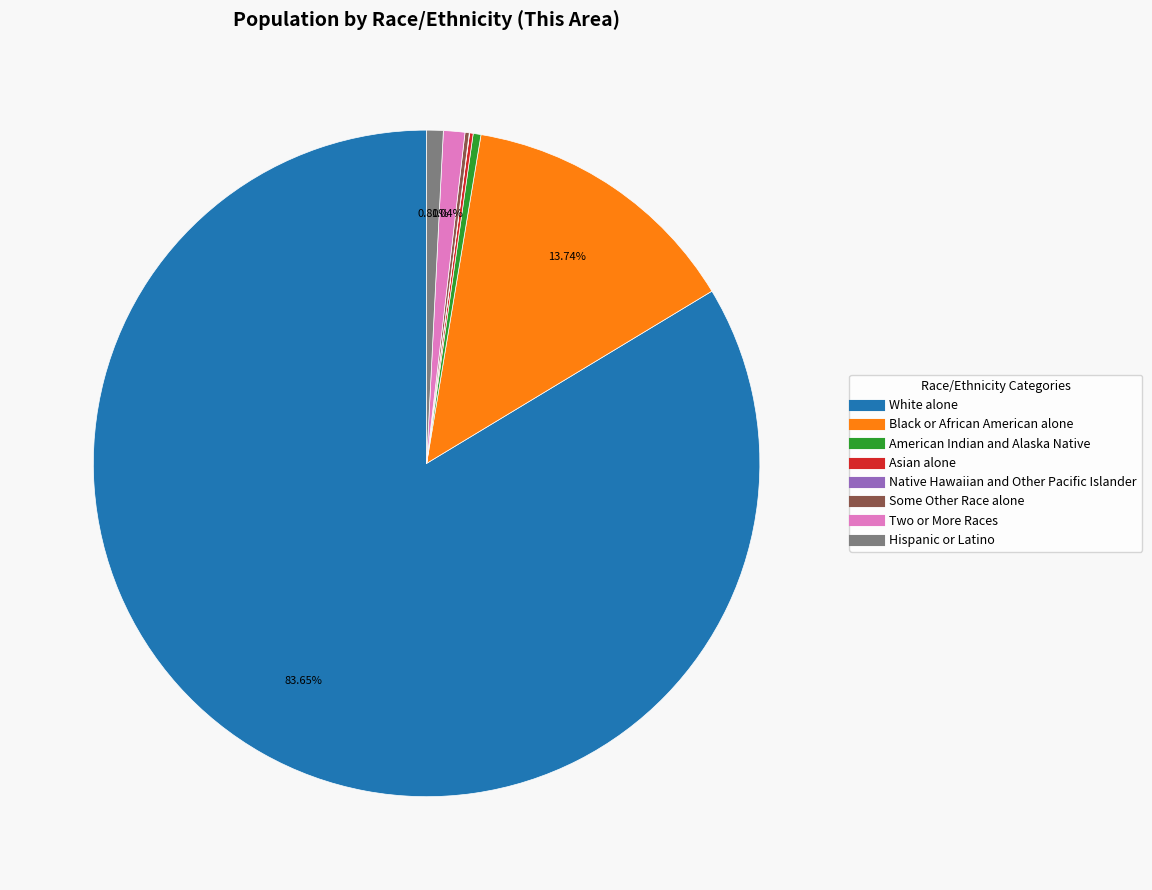

Which slice is the largest?

White alone